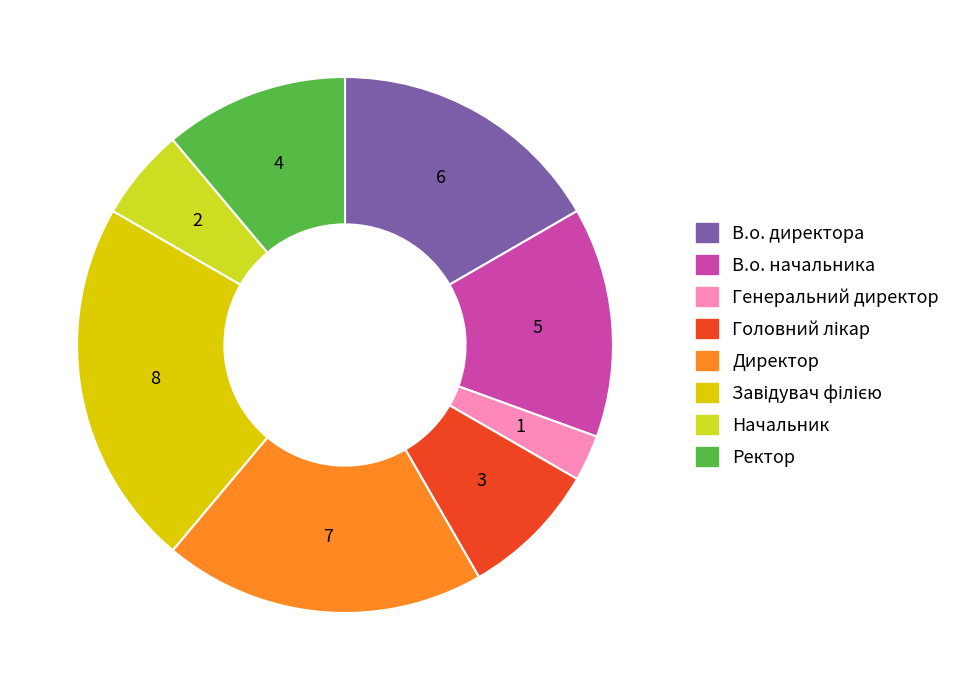

Does В.о. начальника represent more than half of the total?

No